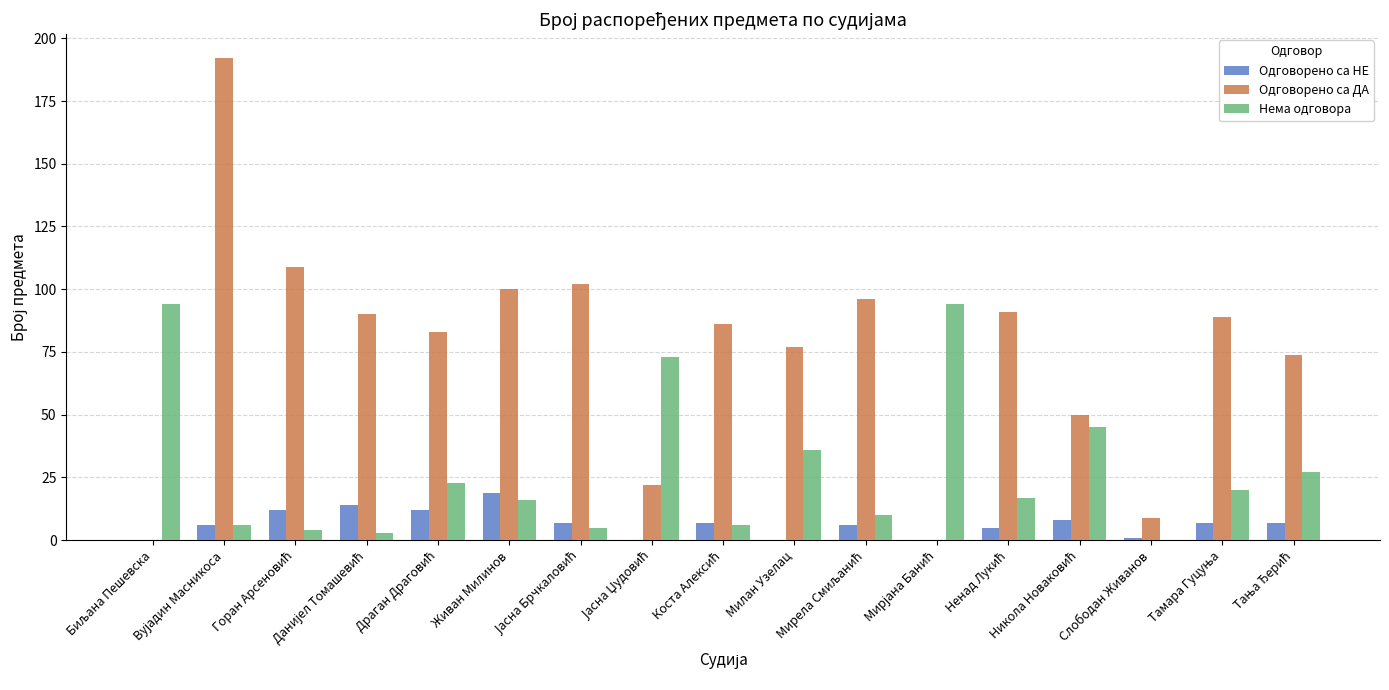

Reading left to right, extract all data points from this chart.

Одговорено са НЕ: 0	6	12	14	12	19	7	0	7	0	6	0	5	8	1	7	7
Одговорено са ДА: 0	192	109	90	83	100	102	22	86	77	96	0	91	50	9	89	74
Нема одговора: 94	6	4	3	23	16	5	73	6	36	10	94	17	45	0	20	27